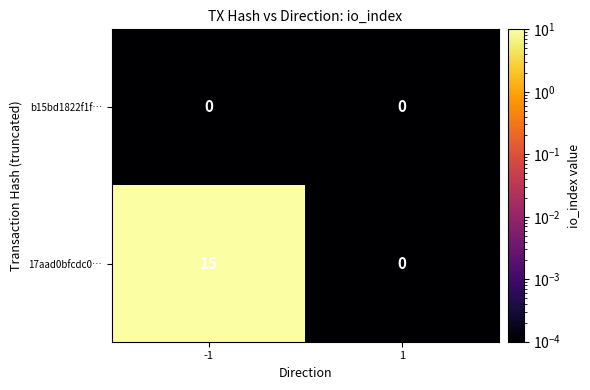

Which label corresponds to the largest value in the chart?

-1